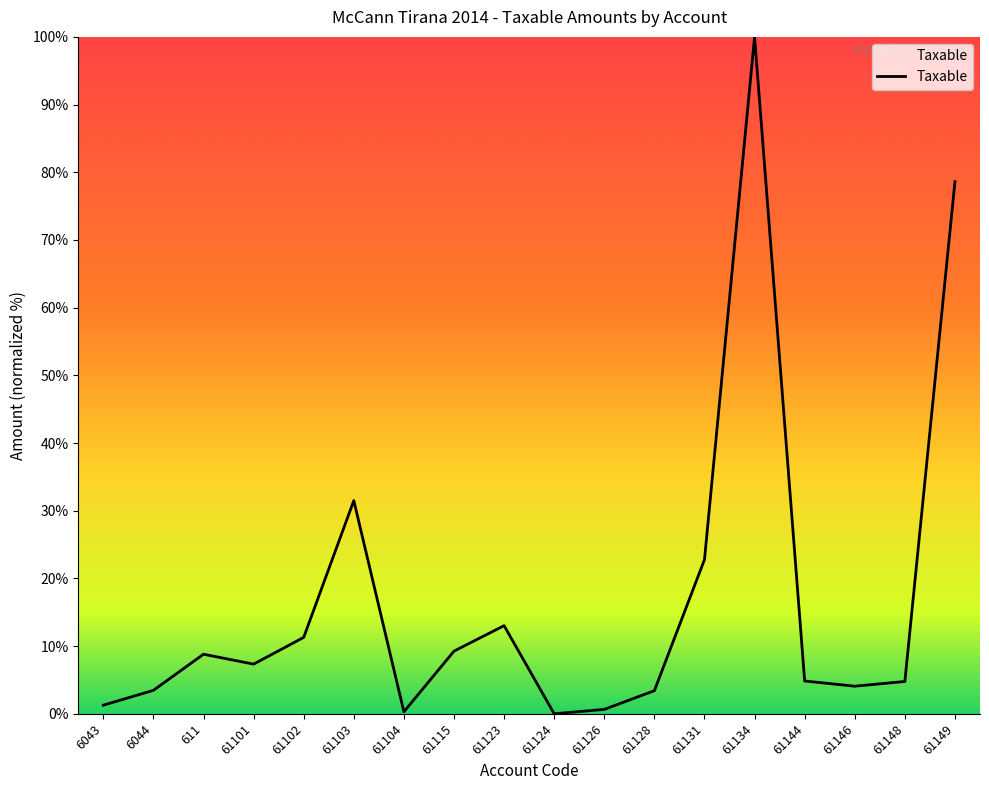

Count the number of categories in the chart.

18